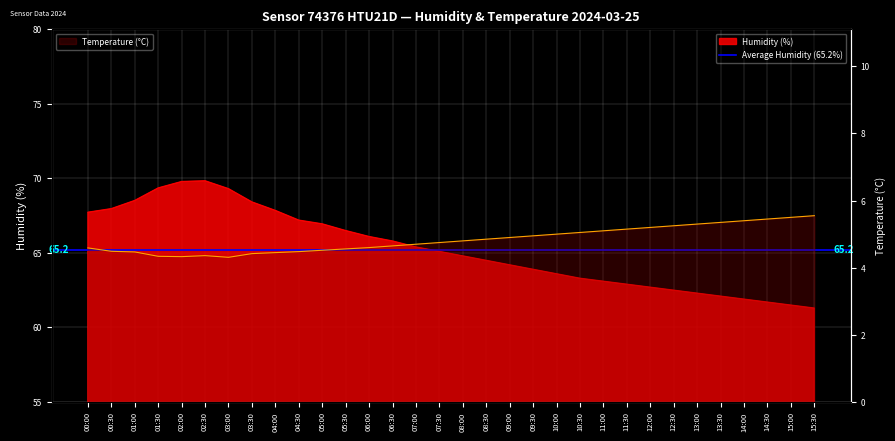

How many lines are shown in the chart?

2